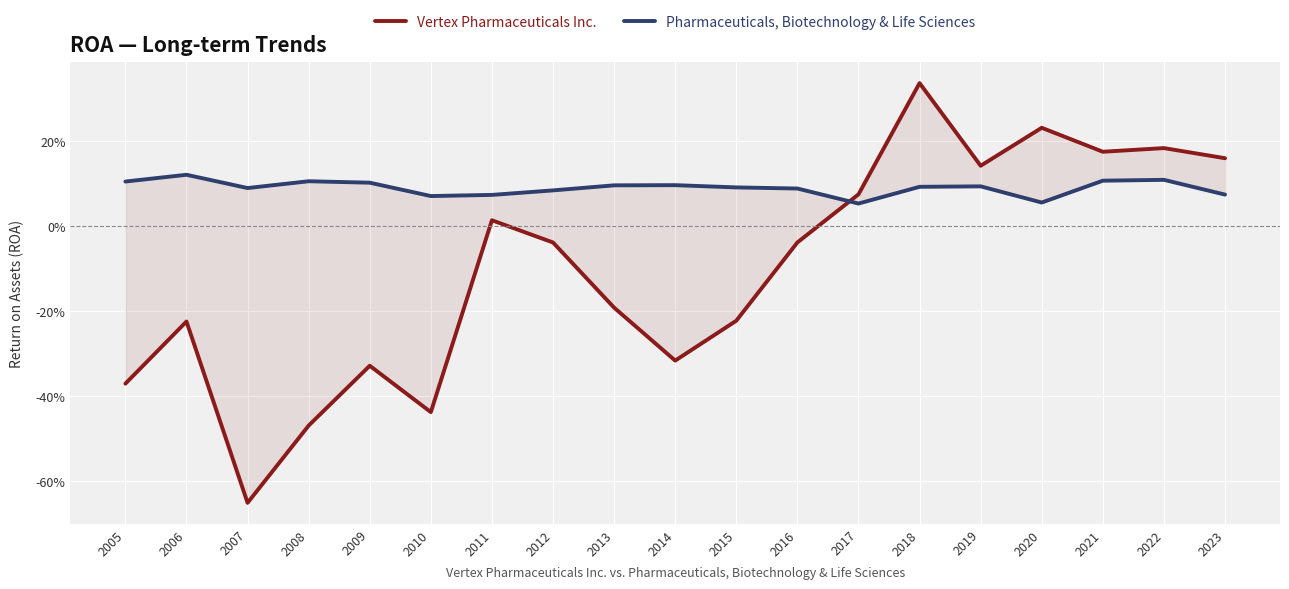

Where do Pharmaceuticals, Biotechnology & Life Sciences and Vertex Pharmaceuticals Inc. first cross each other?

2016 and 2017